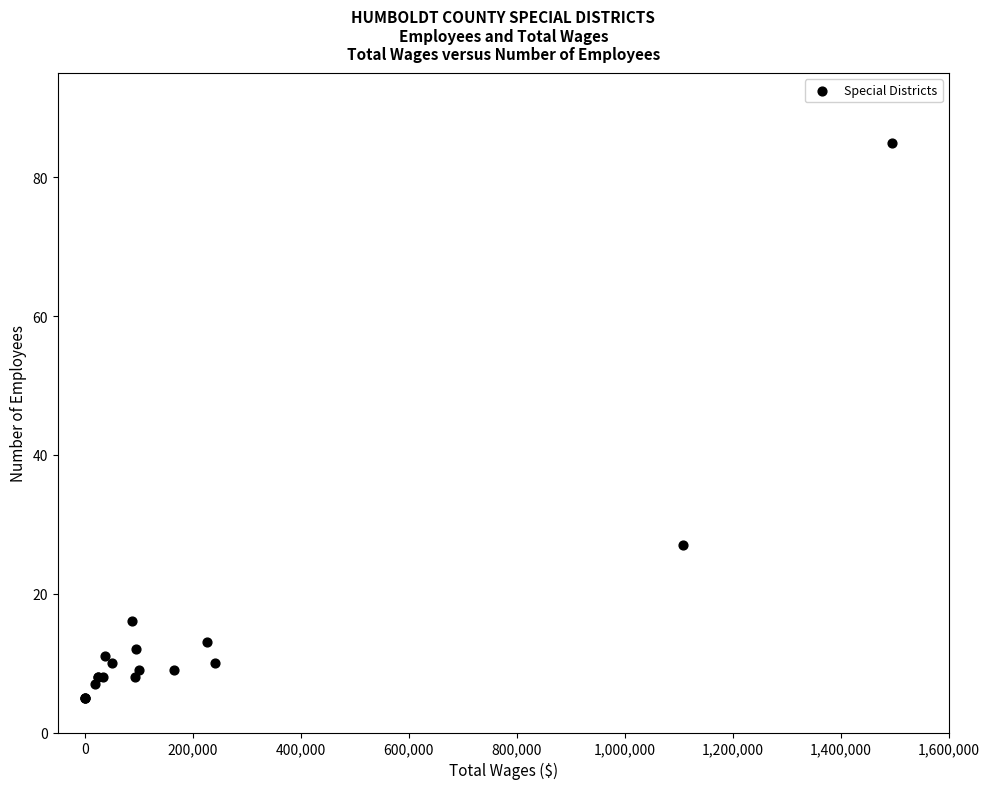

What Y value in the scatter plot is closest to 45?

27